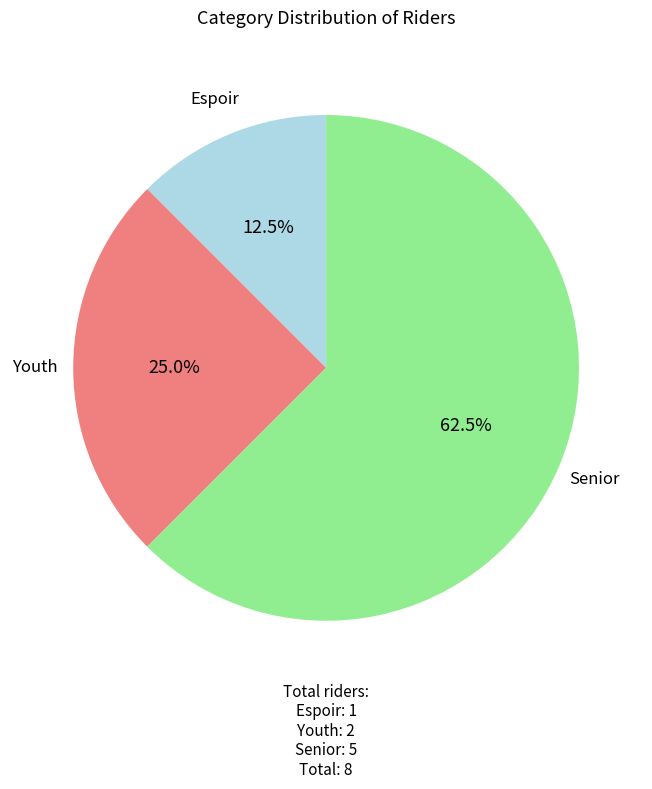

Combined, do Espoir and Youth account for over 50%?

No